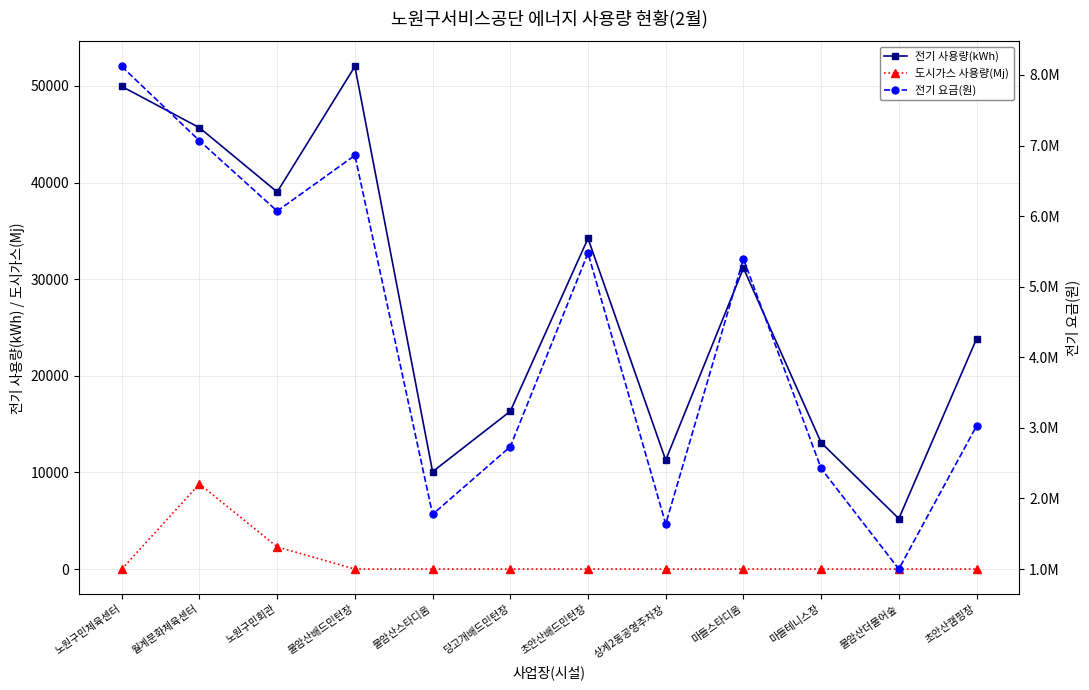

Reading right to left, list all the values displayed in this chart.

전기 사용량(kWh): 초안산캠핑장=23833	불암산더불어숲=5221	마들테니스장=13081	마들스타디움=31158	상계2동공영주차장=11275	초안산배드민턴장=34225	당고개배드민턴장=16332	불암산스타디움=10077	불암산배드민턴장=52022	노원구민회관=39031	월계문화체육센터=45681	노원구민체육센터=49954
도시가스 사용량(Mj): 초안산캠핑장=0	불암산더불어숲=0	마들테니스장=0	마들스타디움=0	상계2동공영주차장=0	초안산배드민턴장=0	당고개배드민턴장=0	불암산스타디움=0	불암산배드민턴장=0	노원구민회관=2295	월계문화체육센터=8805	노원구민체육센터=0
전기 요금(원): 초안산캠핑장=3027150	불암산더불어숲=1000160	마들테니스장=2425060	마들스타디움=5395190	상계2동공영주차장=1638120	초안산배드민턴장=5475790	당고개배드민턴장=2733250	불암산스타디움=1775130	불암산배드민턴장=6860330	노원구민회관=6071210	월계문화체육센터=7067340	노원구민체육센터=8119860